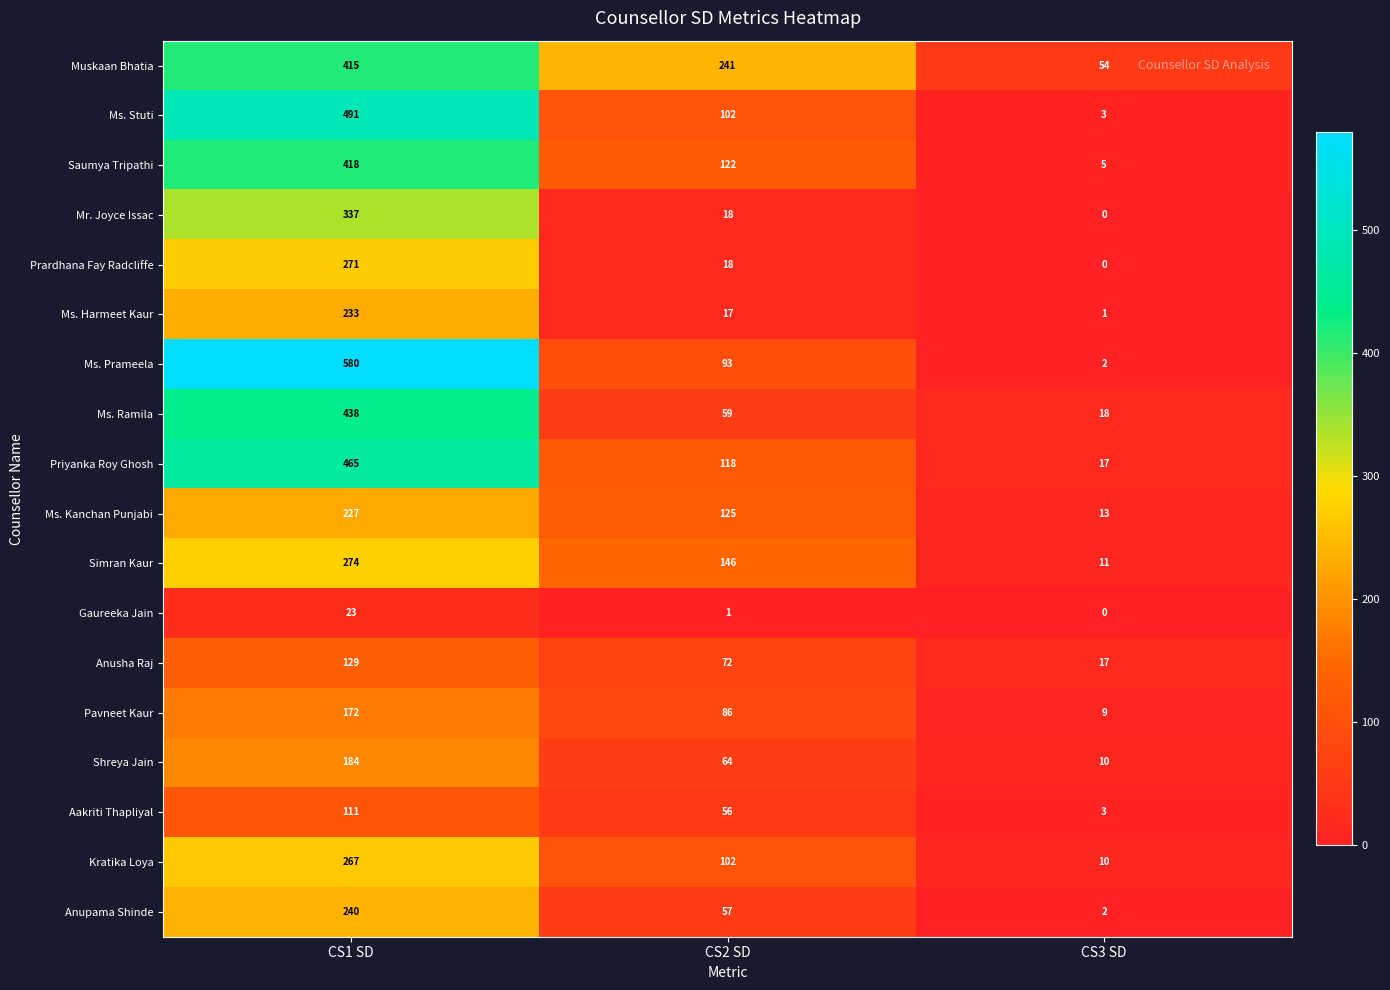

At which label does Gaureeka Jain reach its minimum?

CS3 SD